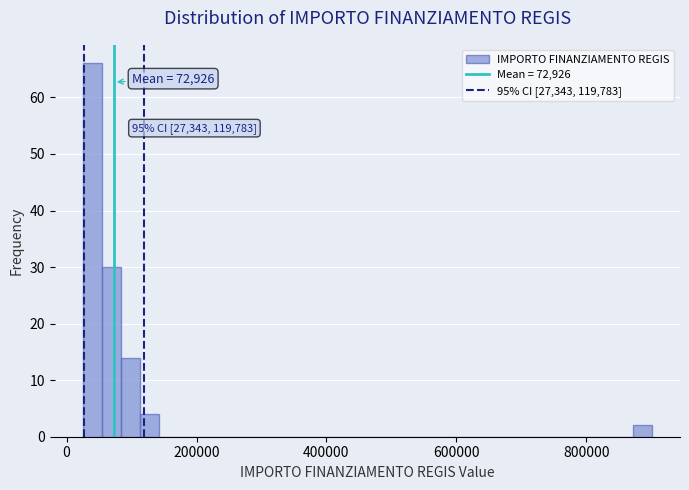

Around what value on the x-axis is the tallest bar? Give the approximate position of its centre, as read against the axis.

40000